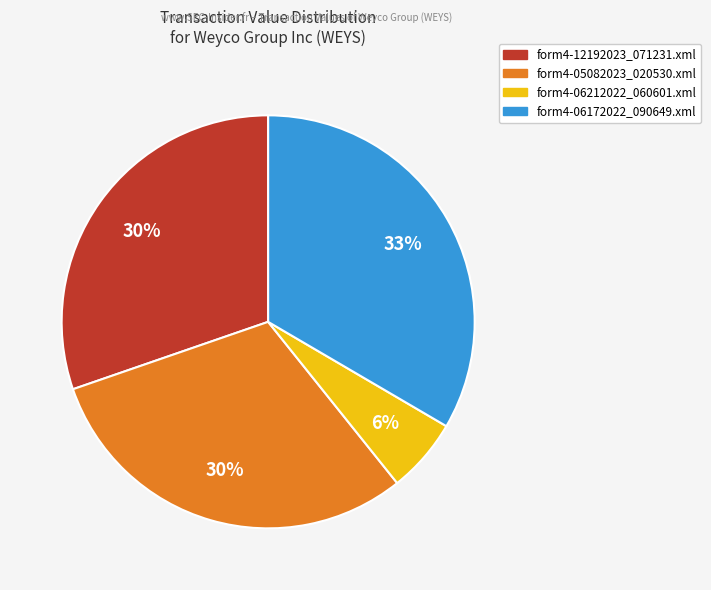

Between form4-06212022_060601.xml and form4-12192023_071231.xml, which is larger?

form4-12192023_071231.xml